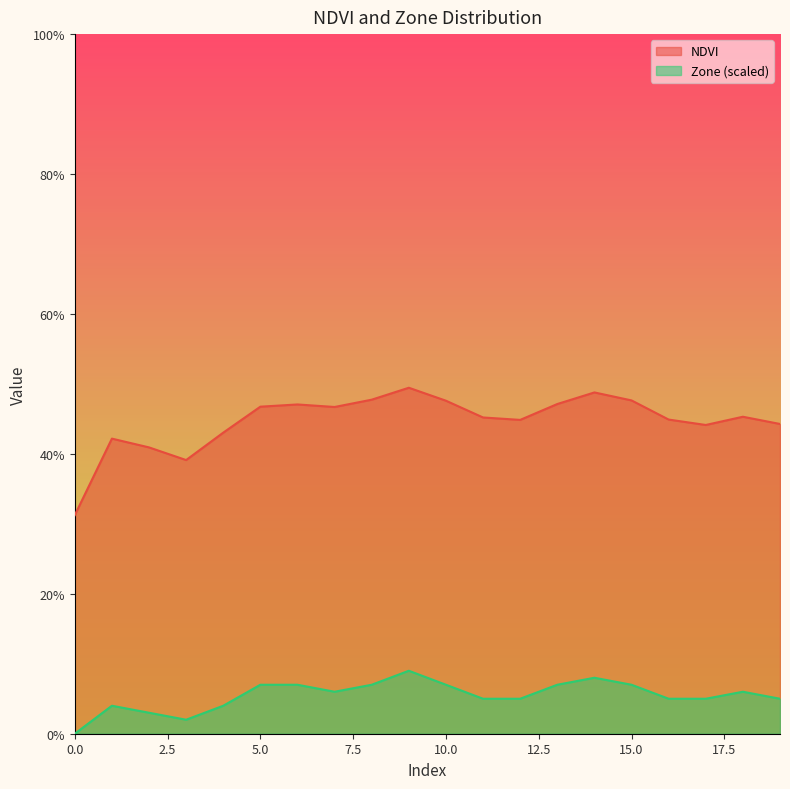

What is the value of the Zone point at the 15th from the left?

0.1